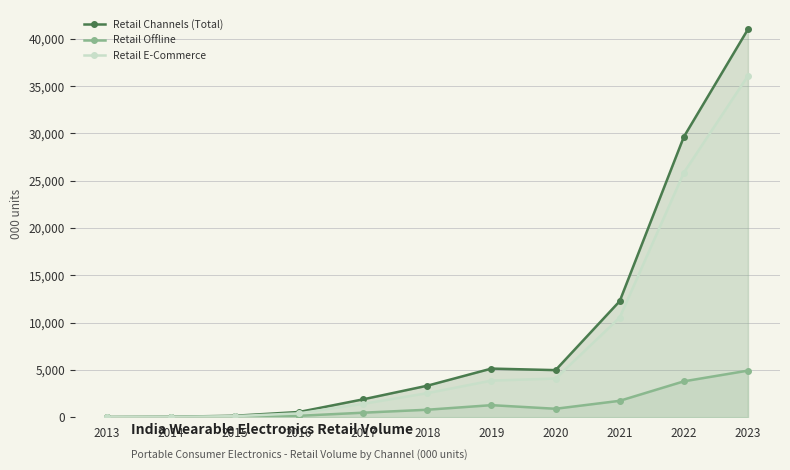

True or false: Retail Offline and Retail E-Commerce cross at least once.

False